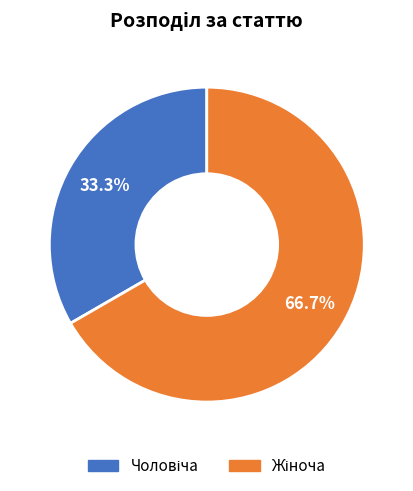

Is there any slice that represents more than half of the pie?

Yes